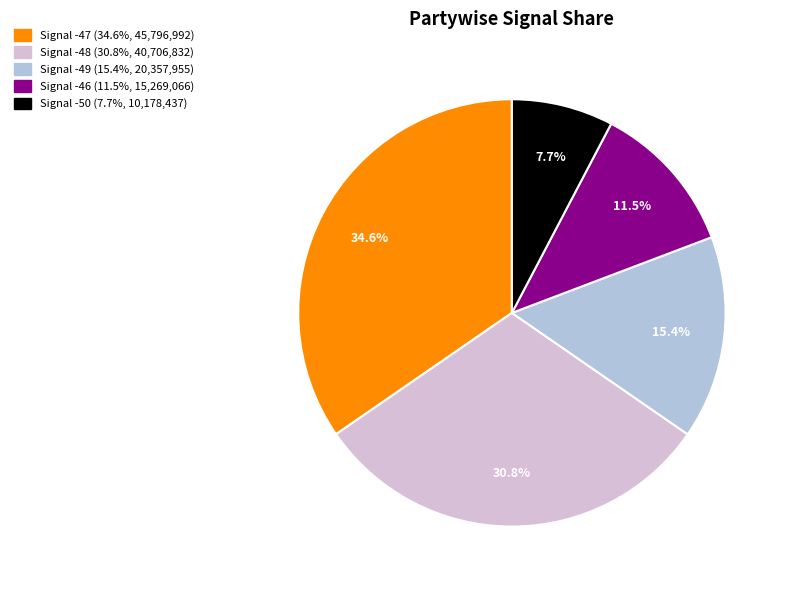

Is there a majority slice in this chart?

No